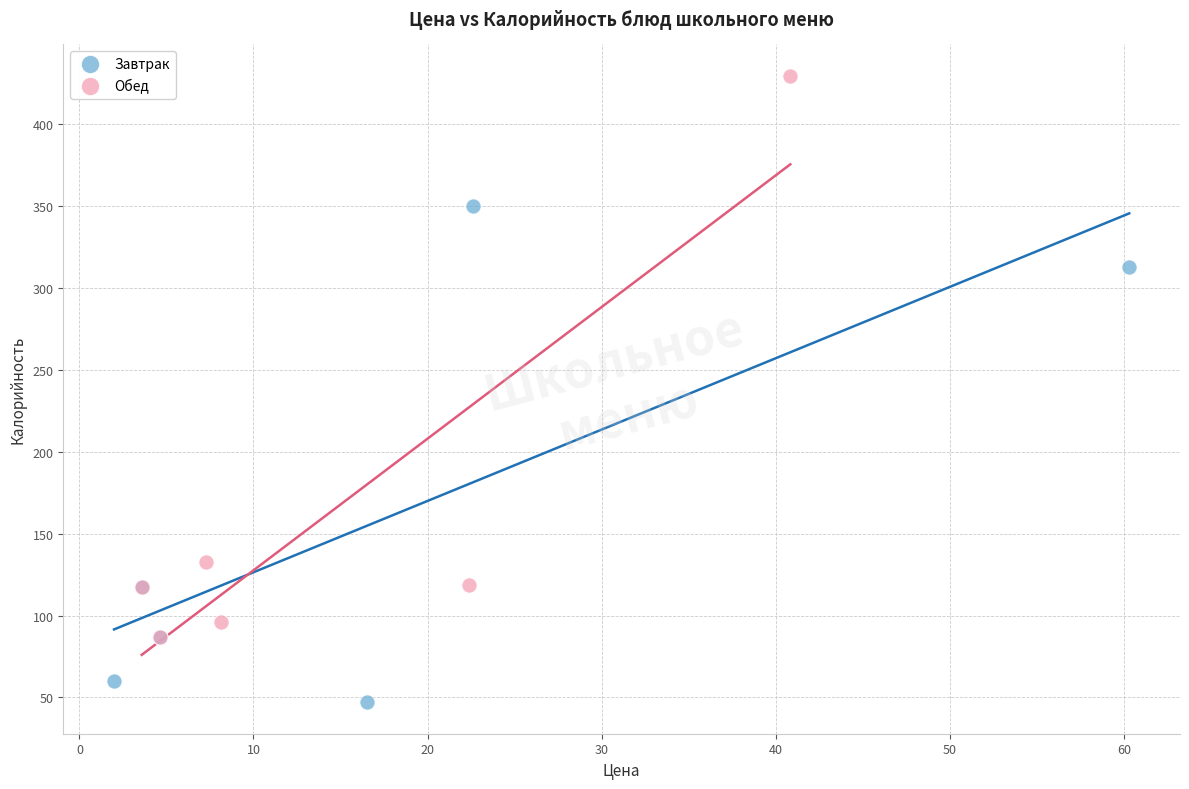

Which series has the widest spread of Y values?

Обед